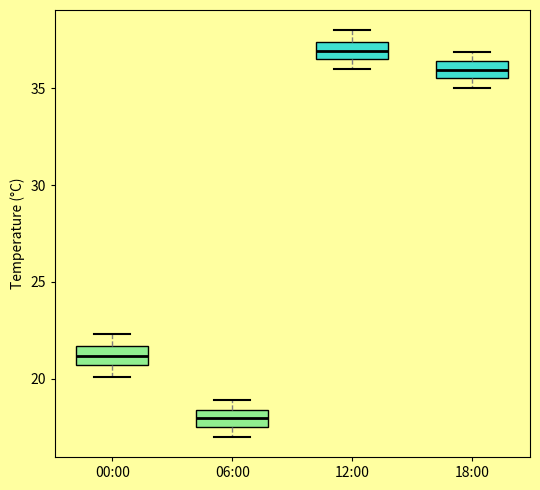

Reading left to right, transcribe this box plot: for each box, give where its median line is, the range the box spans, and where its two whiskers end, as read against the y-axis. The values are not printed on the chart, so give them approximately, as read against the axis.

00:00: median 21.0, box 20.5 to 21.5, whiskers 20.0 to 22.5
06:00: median 18.0, box 17.5 to 18.5, whiskers 17.0 to 19.0
12:00: median 37.0, box 36.5 to 37.5, whiskers 36.0 to 38.0
18:00: median 36.0, box 35.5 to 36.5, whiskers 35.0 to 37.0